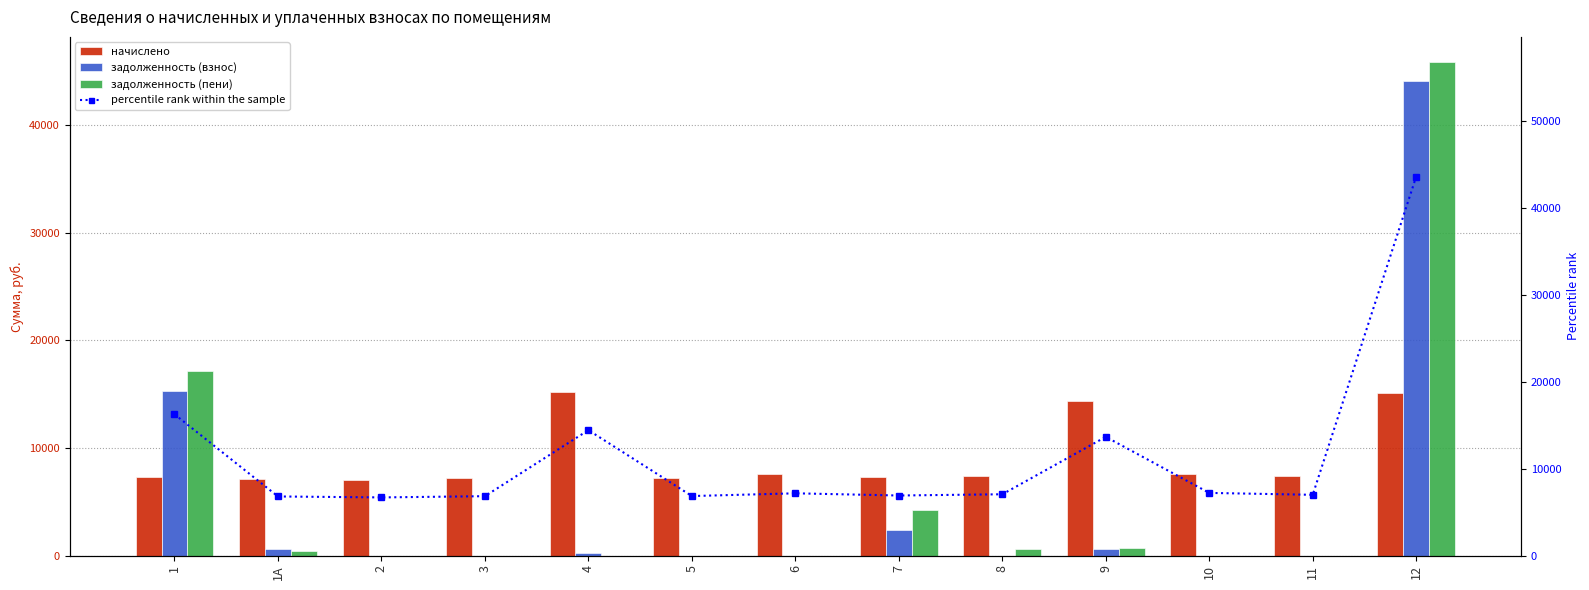

Is it true that percentile rank within the sample equals 4139.9 at 7?

False